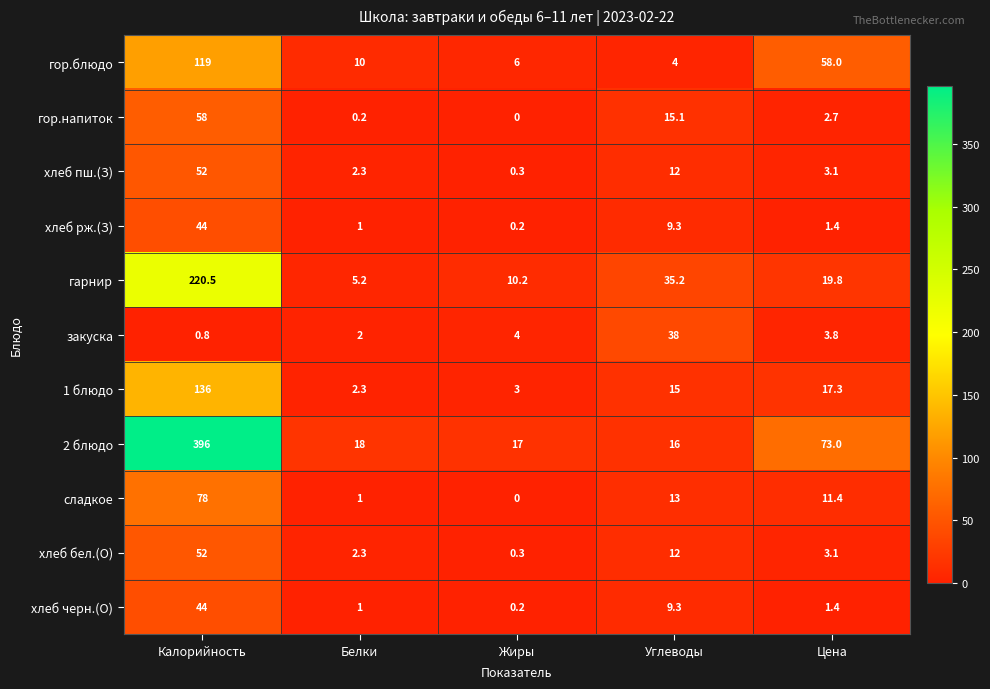

Where is хлеб черн.(О) nearest to the value 22?

Углеводы